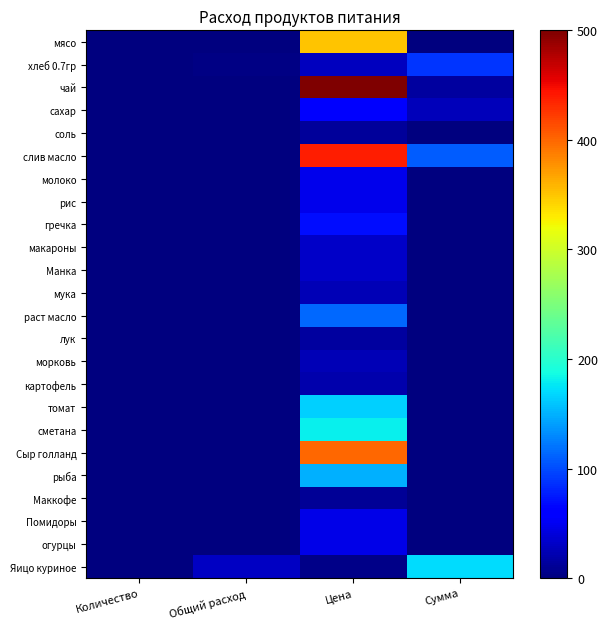

Reading left to right, extract all data points from this chart.

мясо: Количество=0.0	Общий расход=0.0	Цена=350.0	Сумма=0.0
хлеб 0.7гр: Количество=0.1	Общий расход=3.1	Цена=28.6	Сумма=88.6
чай: Количество=0.0	Общий расход=0.0	Цена=500.0	Сумма=15.5
сахар: Количество=0.0	Общий расход=0.5	Цена=55.0	Сумма=25.6
соль: Количество=0.0	Общий расход=0.0	Цена=12.0	Сумма=0.0
слив масло: Количество=0.0	Общий расход=0.2	Цена=438.9	Сумма=108.8
молоко: Количество=0.0	Общий расход=0.0	Цена=47.0	Сумма=0.0
рис: Количество=0.0	Общий расход=0.0	Цена=47.0	Сумма=0.0
гречка: Количество=0.0	Общий расход=0.0	Цена=70.0	Сумма=0.0
макароны: Количество=0.0	Общий расход=0.0	Цена=32.0	Сумма=0.0
Манка: Количество=0.0	Общий расход=0.0	Цена=32.0	Сумма=0.0
мука: Количество=0.0	Общий расход=0.0	Цена=24.0	Сумма=0.0
раст масло: Количество=0.0	Общий расход=0.0	Цена=115.0	Сумма=0.0
лук: Количество=0.0	Общий расход=0.0	Цена=15.0	Сумма=0.0
морковь: Количество=0.0	Общий расход=0.0	Цена=25.0	Сумма=0.0
картофель: Количество=0.0	Общий расход=0.0	Цена=20.0	Сумма=0.0
томат: Количество=0.0	Общий расход=0.0	Цена=164.3	Сумма=0.0
сметана: Количество=0.0	Общий расход=0.0	Цена=180.0	Сумма=0.0
Сыр голланд: Количество=0.0	Общий расход=0.0	Цена=400.0	Сумма=0.0
рыба: Количество=0.0	Общий расход=0.0	Цена=150.0	Сумма=0.0
Маккофе: Количество=0.0	Общий расход=0.0	Цена=10.0	Сумма=0.0
Помидоры: Количество=0.0	Общий расход=0.0	Цена=45.0	Сумма=0.0
огурцы: Количество=0.0	Общий расход=0.0	Цена=45.0	Сумма=0.0
Яицо куриное: Количество=1.0	Общий расход=31.0	Цена=5.5	Сумма=170.5